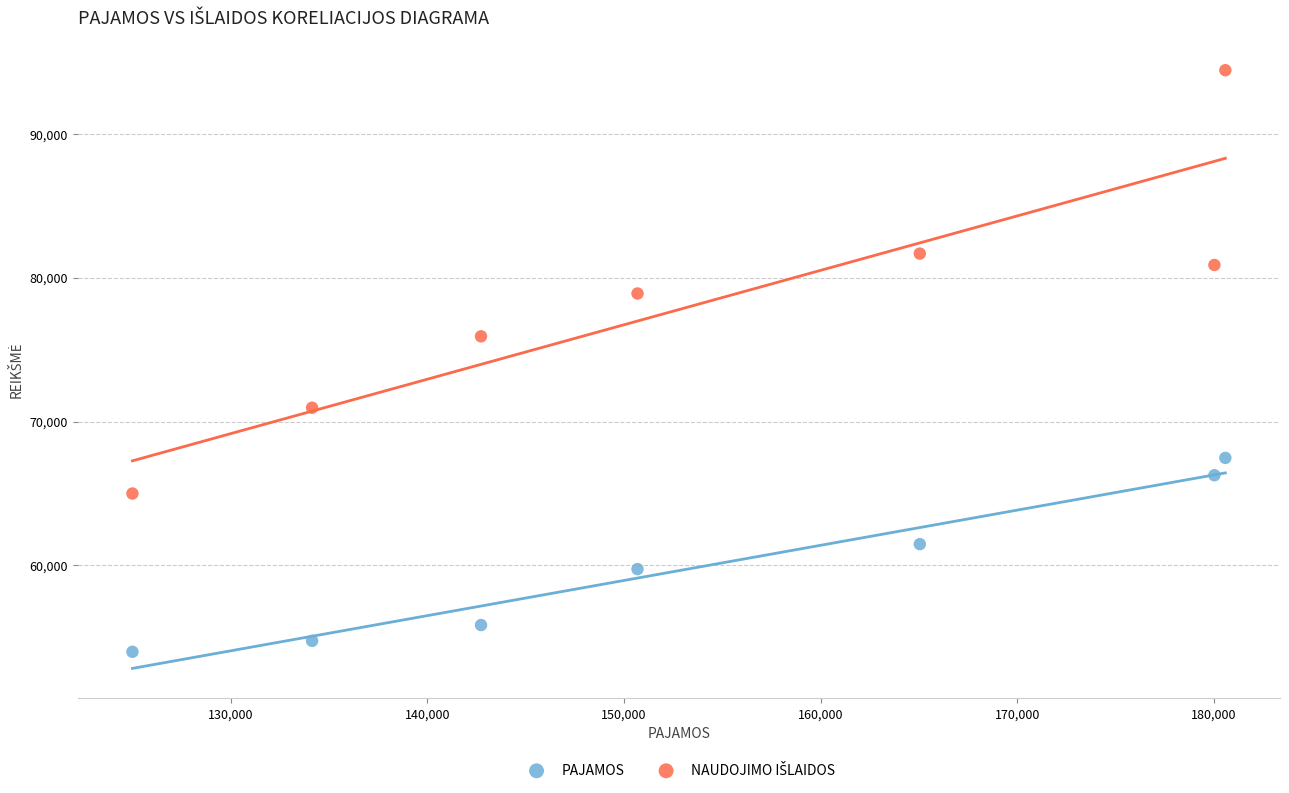

What is the X range (max minus min) for the scatter plot?

55583.9